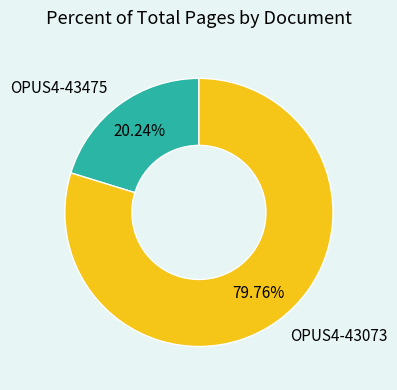

Rank the categories by value from lowest to highest.

OPUS4-43475, OPUS4-43073